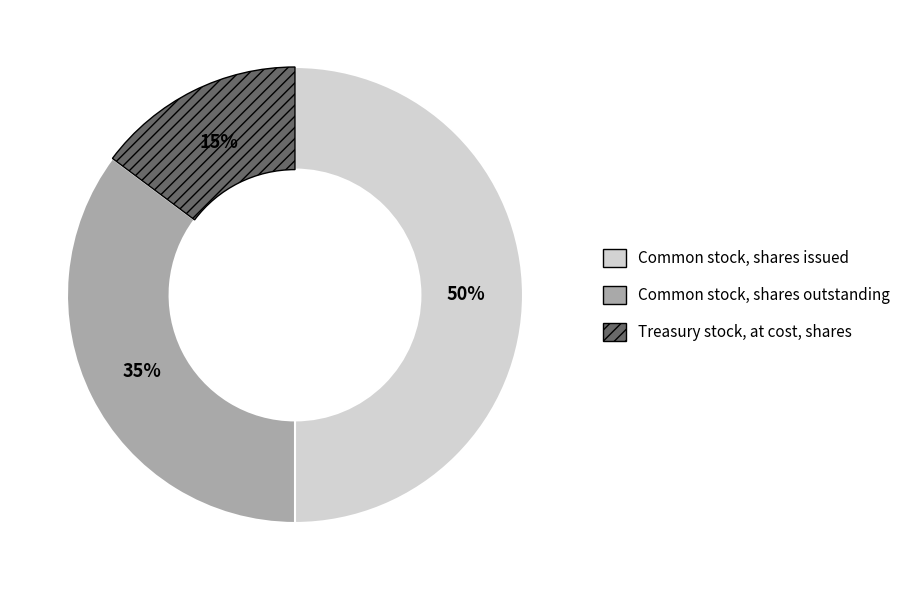

What is the ratio of the value at Common stock, shares outstanding to the value at Common stock, shares issued?

0.7